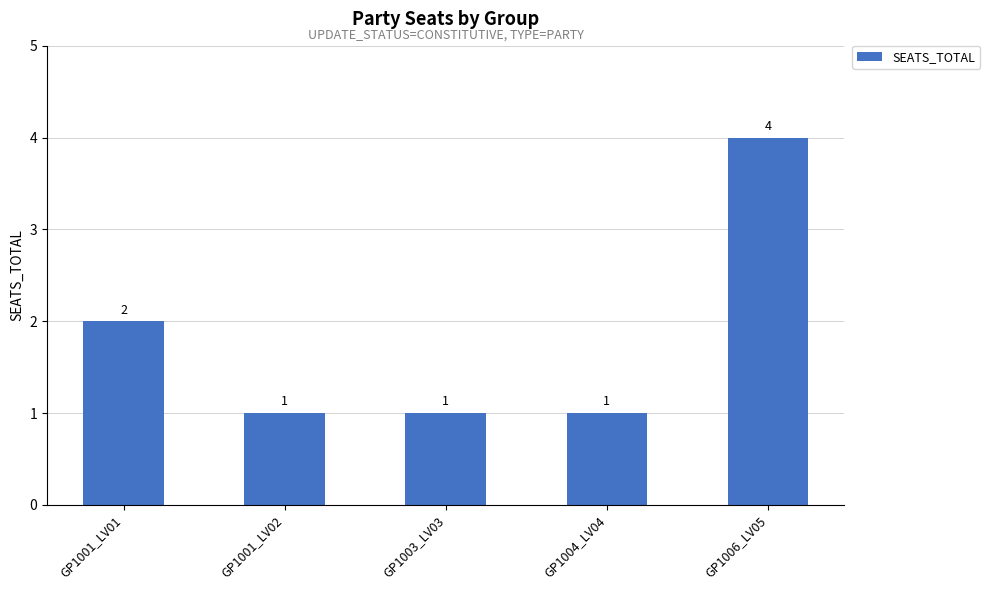

Count the values in the range 1 to 2.

4